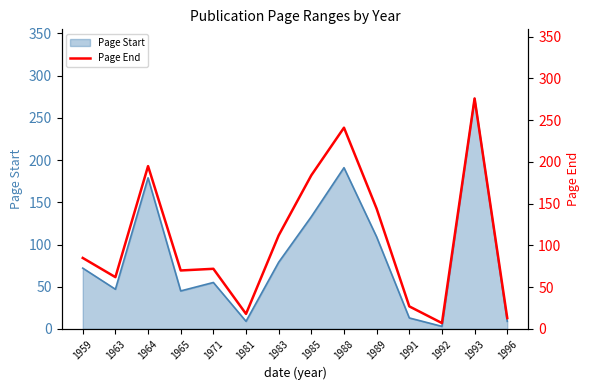

List the labels in order of value, smallest first.

1992, 1996, 1981, 1991, 1963, 1965, 1971, 1959, 1983, 1989, 1985, 1964, 1988, 1993